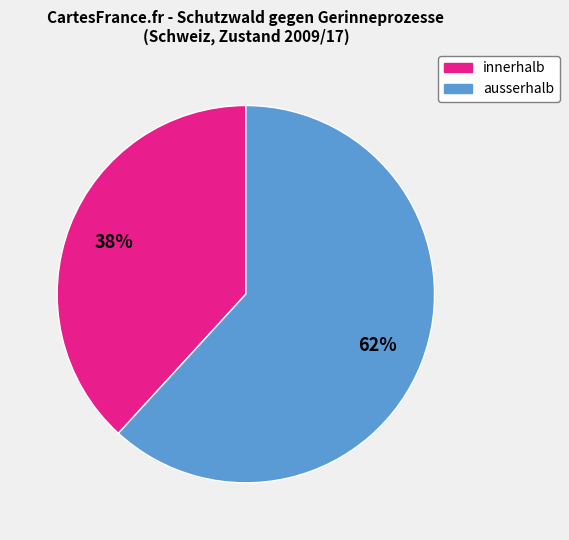

The innerhalb slice represents 52% of the pie. True or false?

False